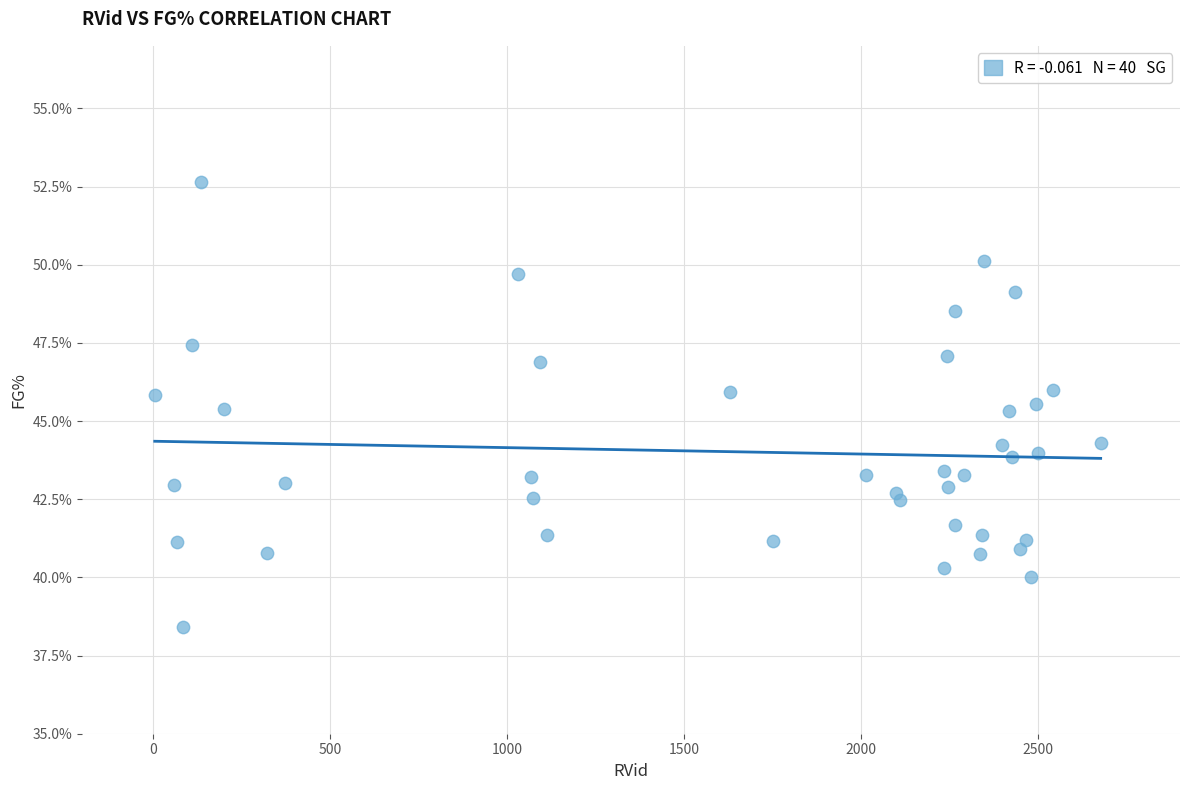

What is the range of Y values (max minus min)?

14.2